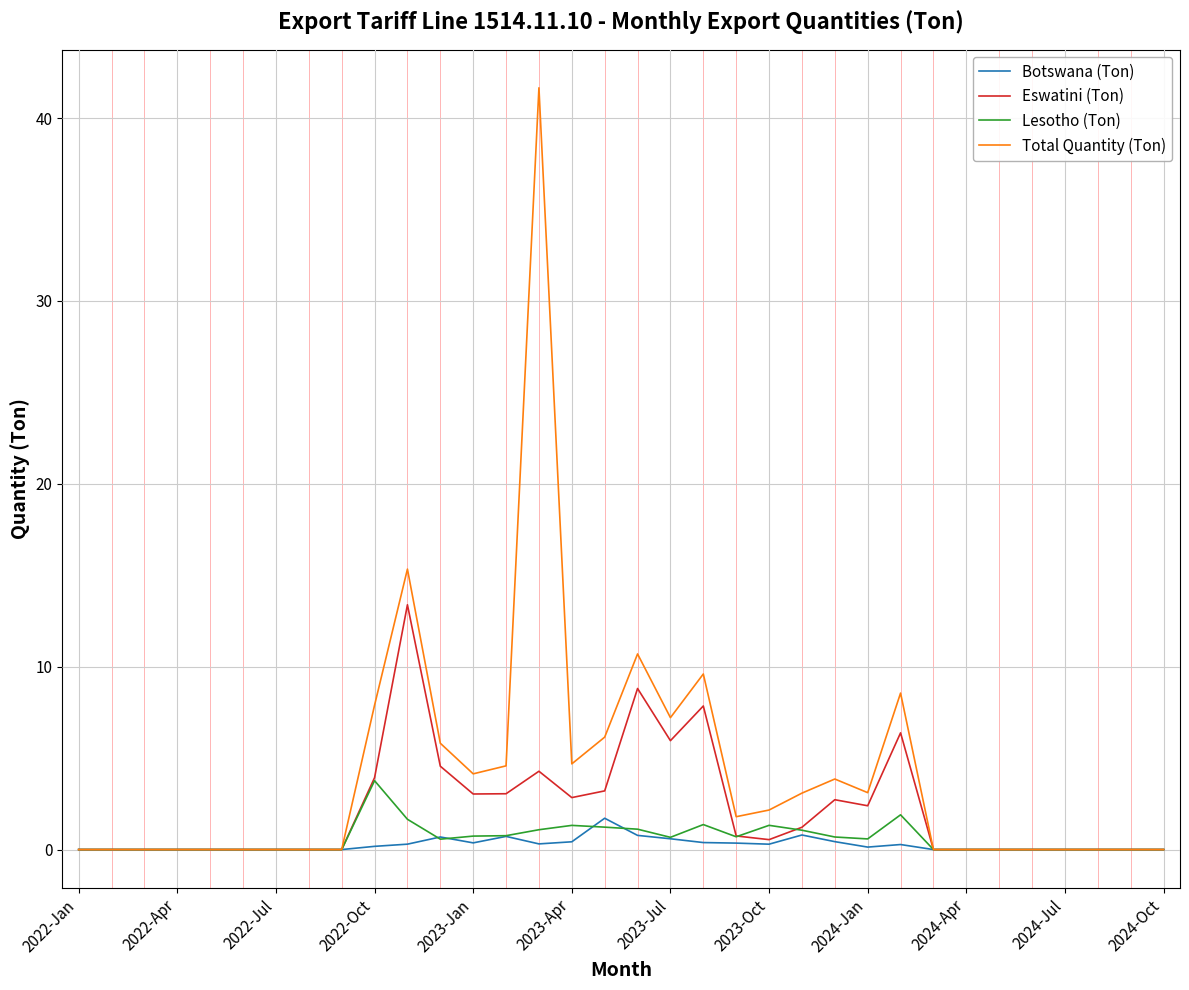

What are all the series names shown in the legend?

Botswana (Ton), Eswatini (Ton), Lesotho (Ton), Total Quantity (Ton)